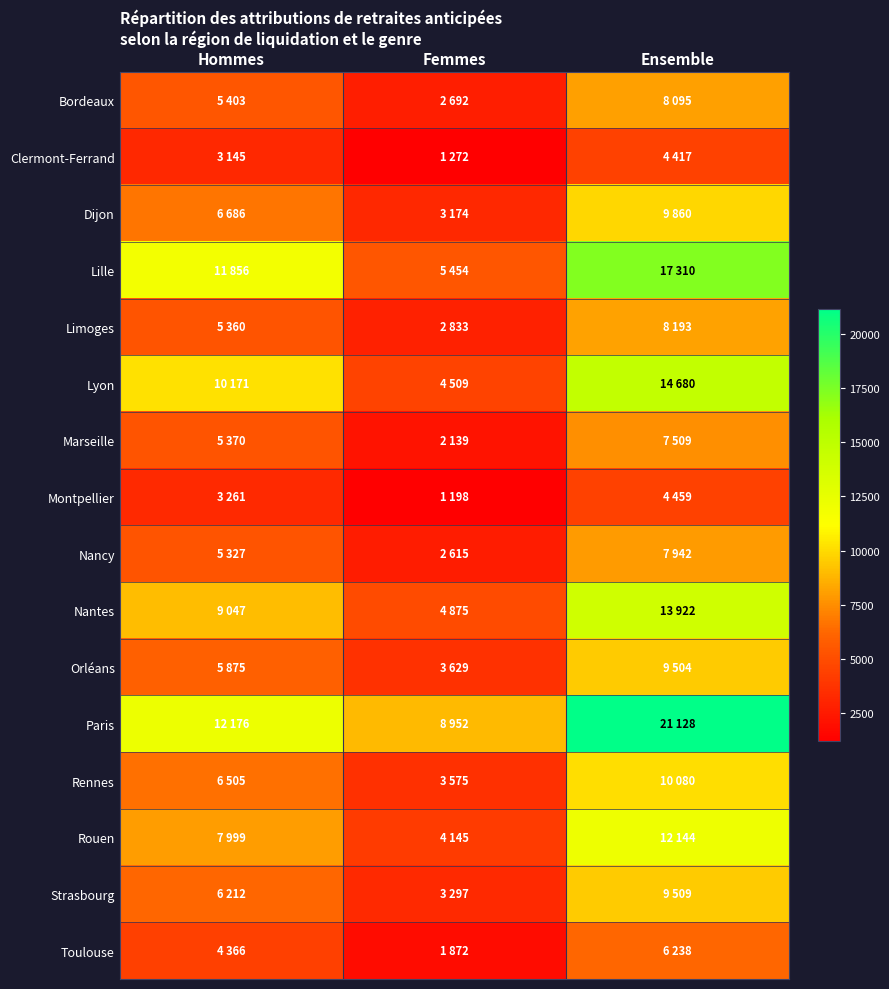

Which series has the largest total across all categories?

Paris